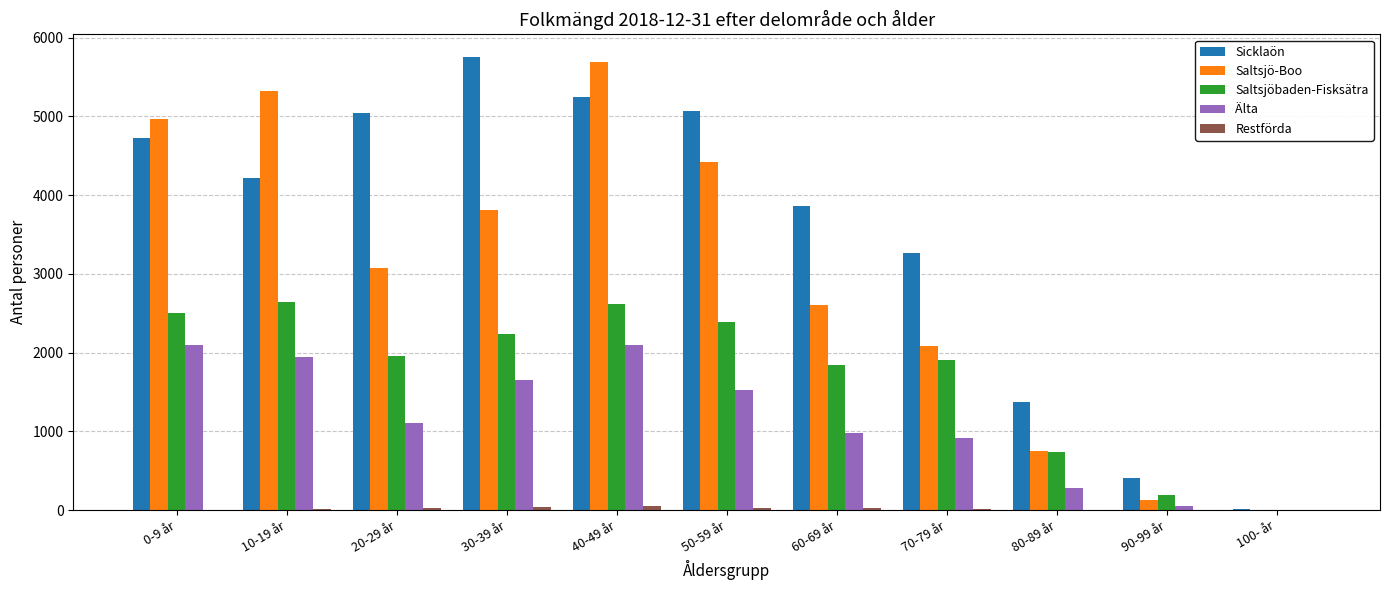

At which category is the sum across all series the highest?

40-49 år